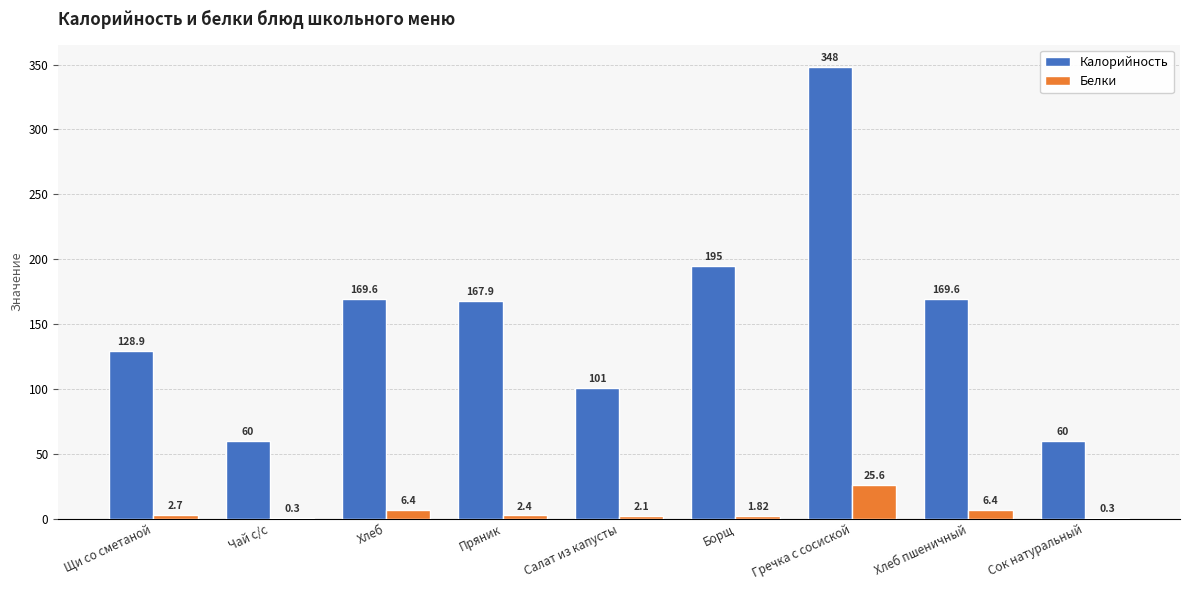

At which category is the sum across all series the highest?

Гречка с сосиской